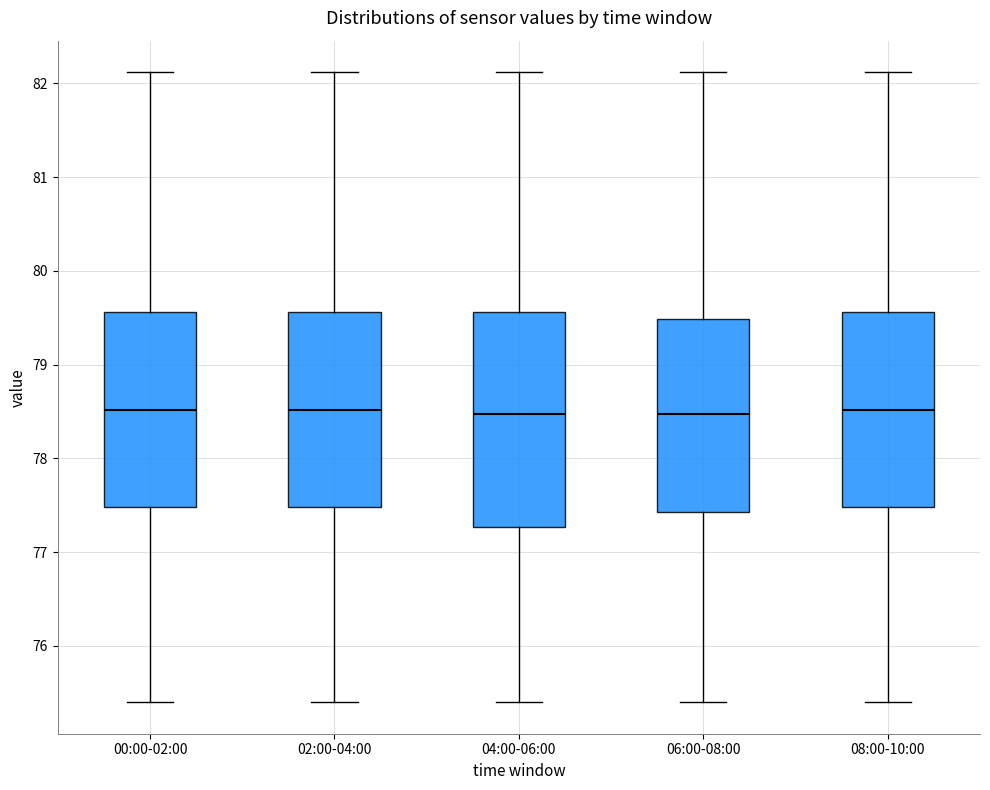

Where does the lower whisker of the box for 02:00-04:00 end on the y-axis? The values are not printed on the chart, so give them approximately, as read against the axis.

75.4